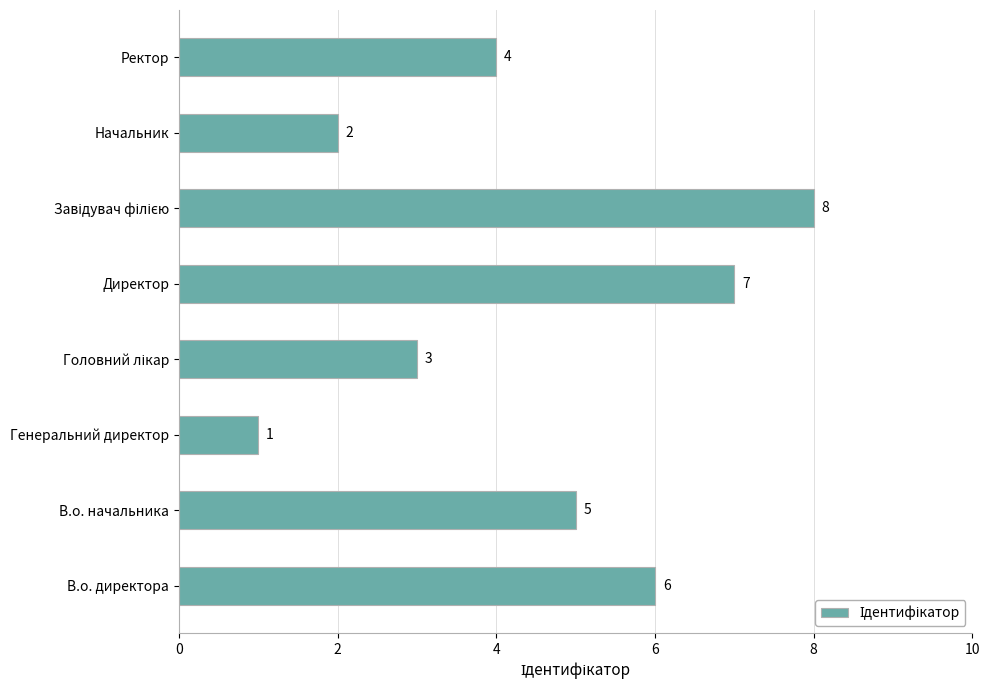

At which category does the chart reach its minimum across all series?

Генеральний директор